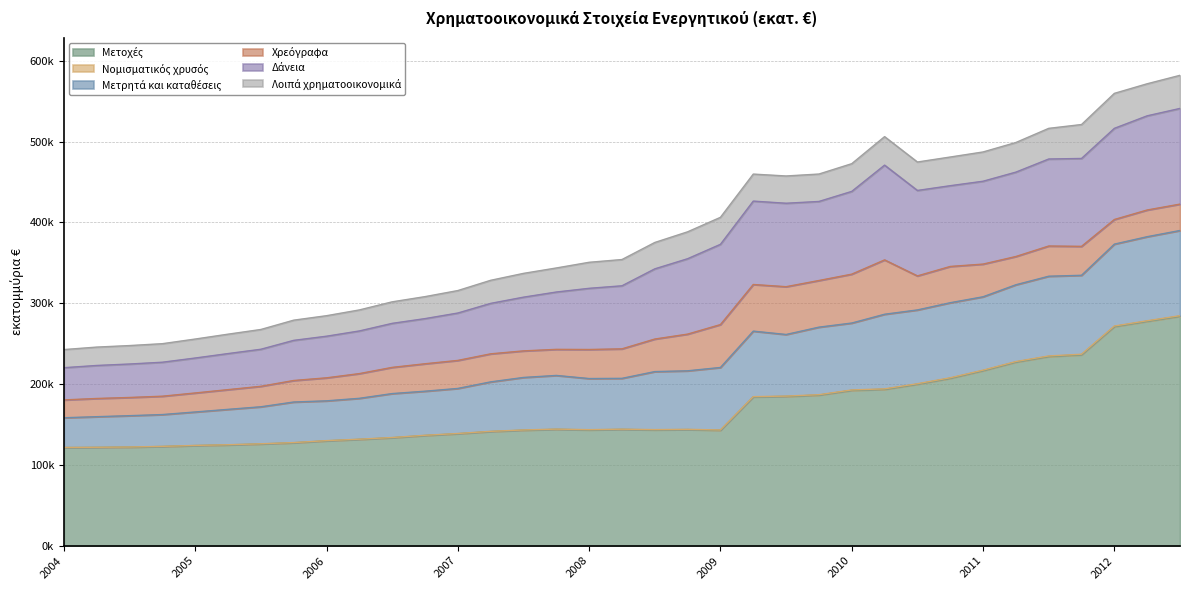

Which category has the highest value across all series?

2012-09-30